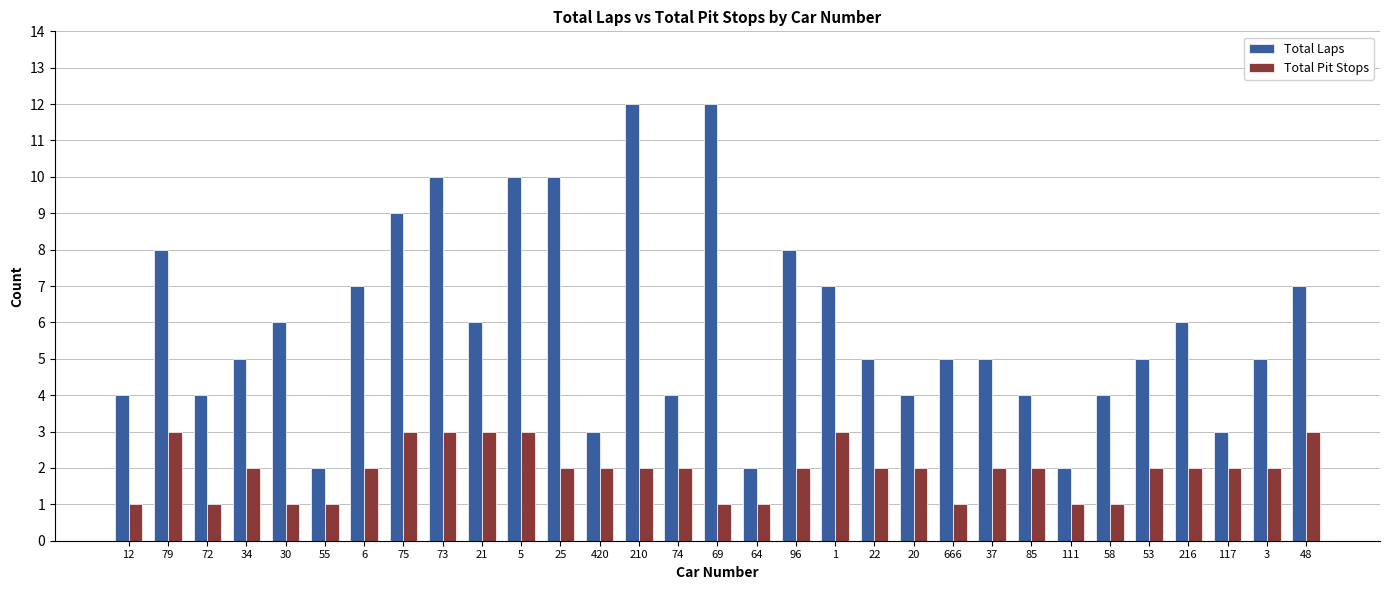

What is the sum of the Total Laps values at 75 and 37?

14